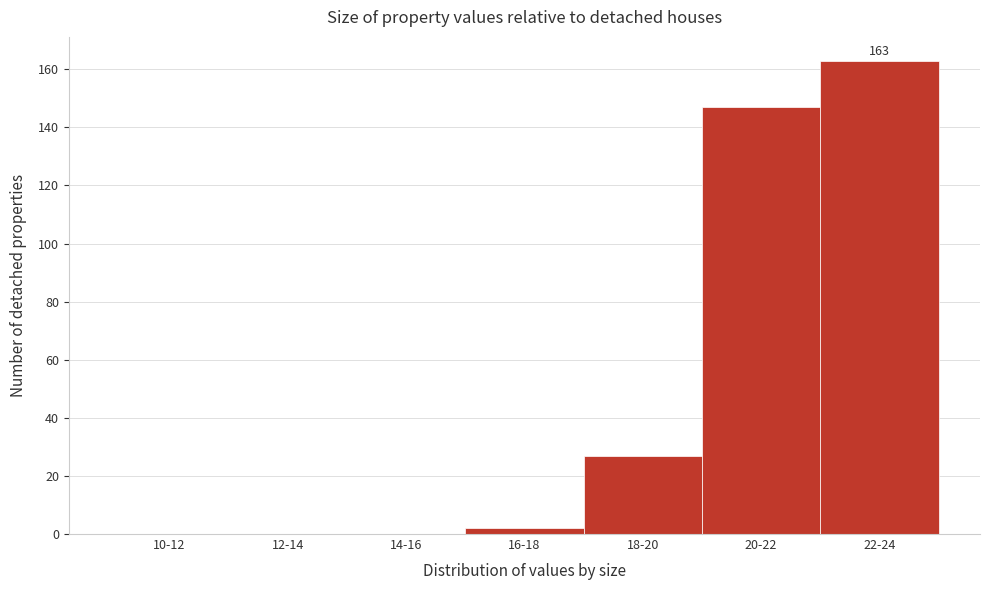

Reading left to right, list all the values displayed in this chart.

10-12=0	12-14=0	14-16=0	16-18=2	18-20=27	20-22=147	22-24=163